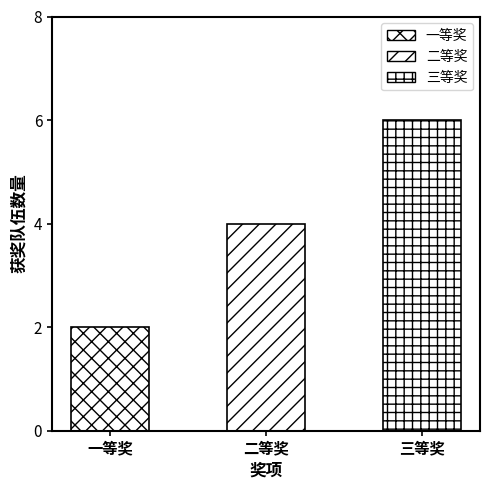

What is the sum of the values at 一等奖 and 二等奖?

6